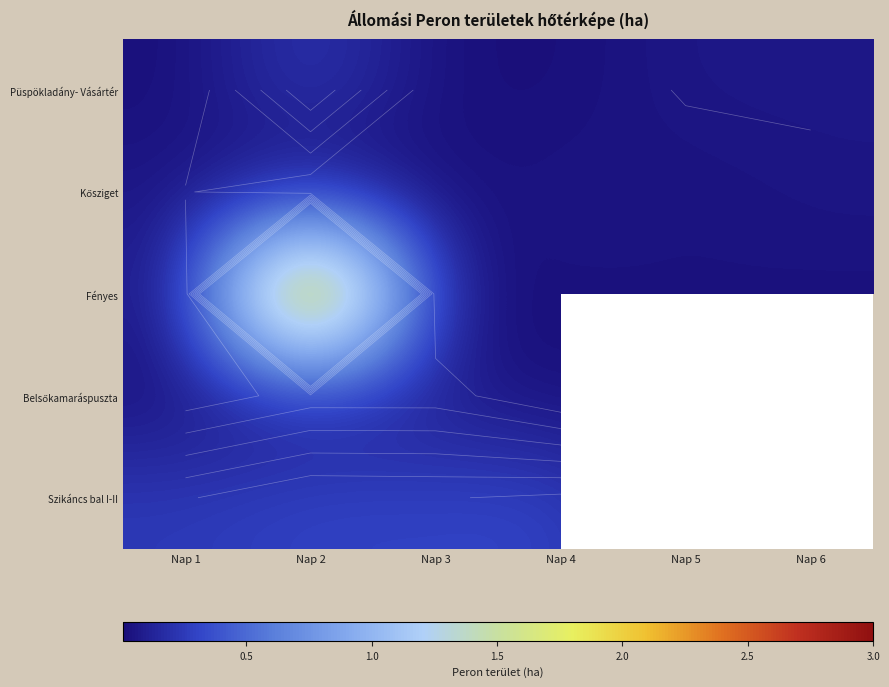

Which category has the highest value across all series?

Nap 2